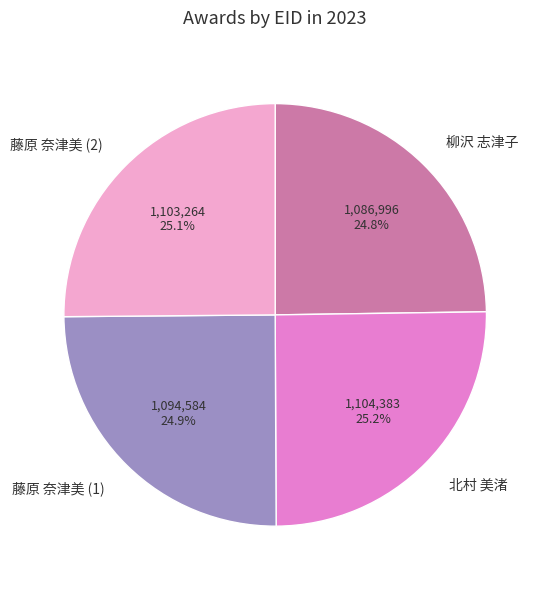

Is 藤原 奈津美 (1) the majority of the pie?

No